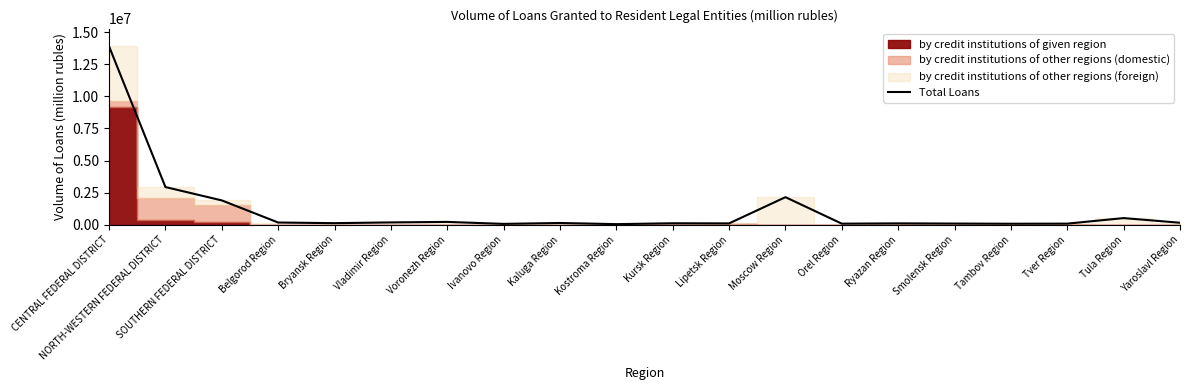

What is the sum of all values?

22990758